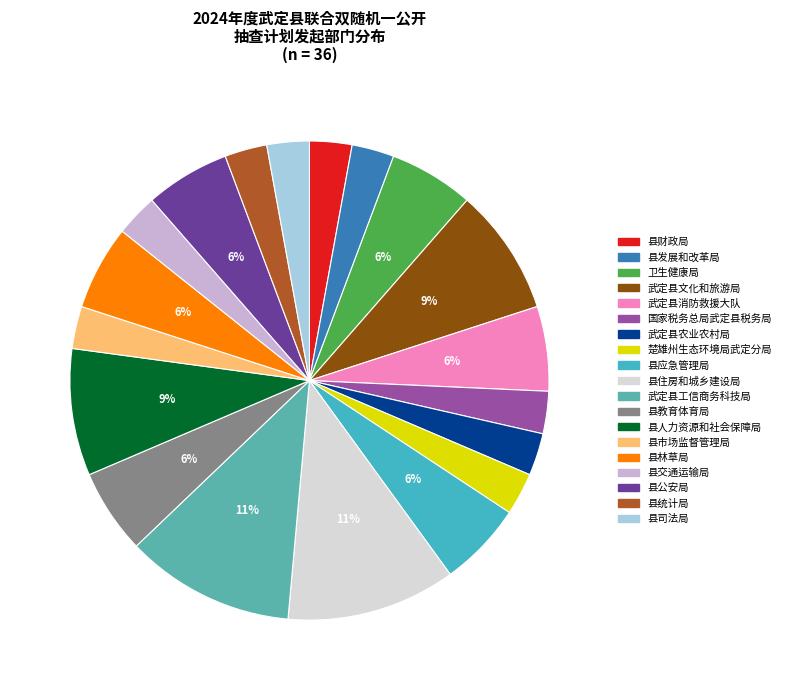

What is the change in value from 武定县消防救援大队 to 县统计局?

-1